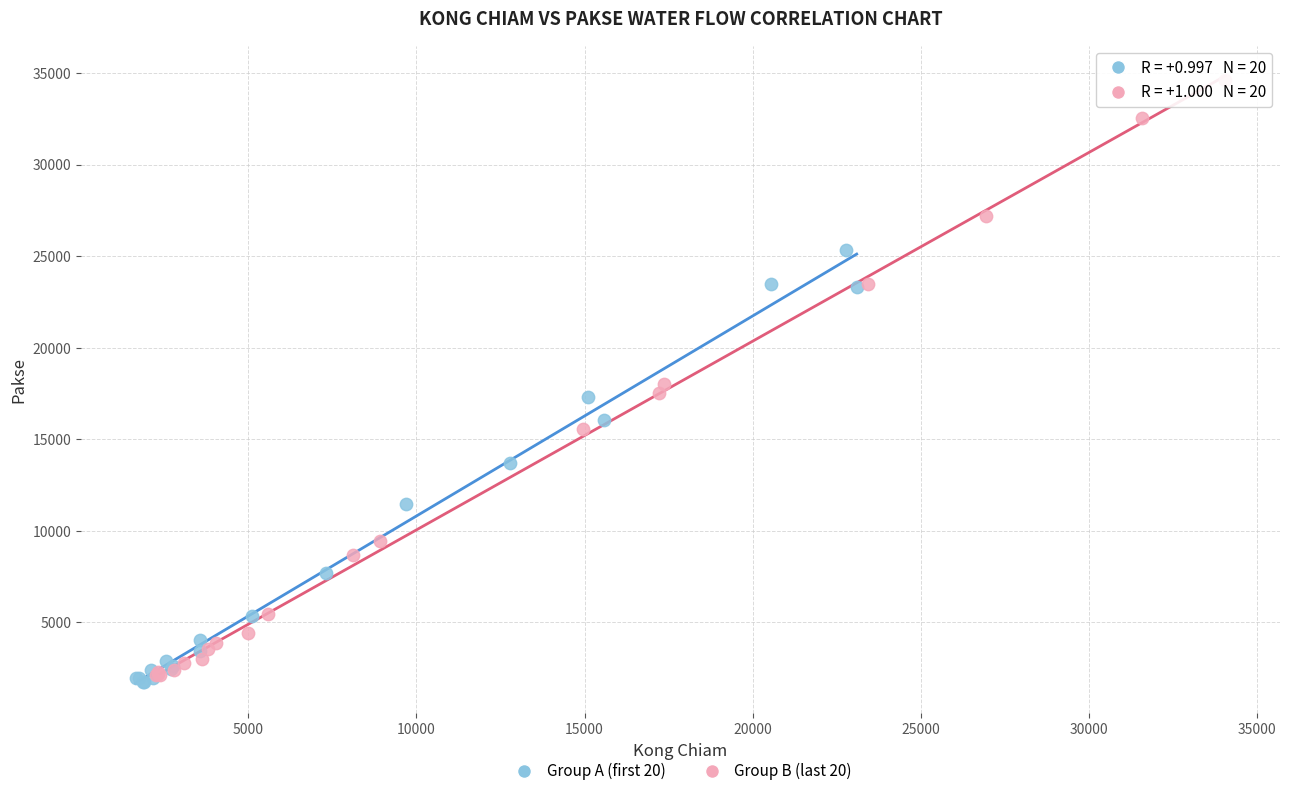

Which series contains the highest Y value?

Group B (last 20)